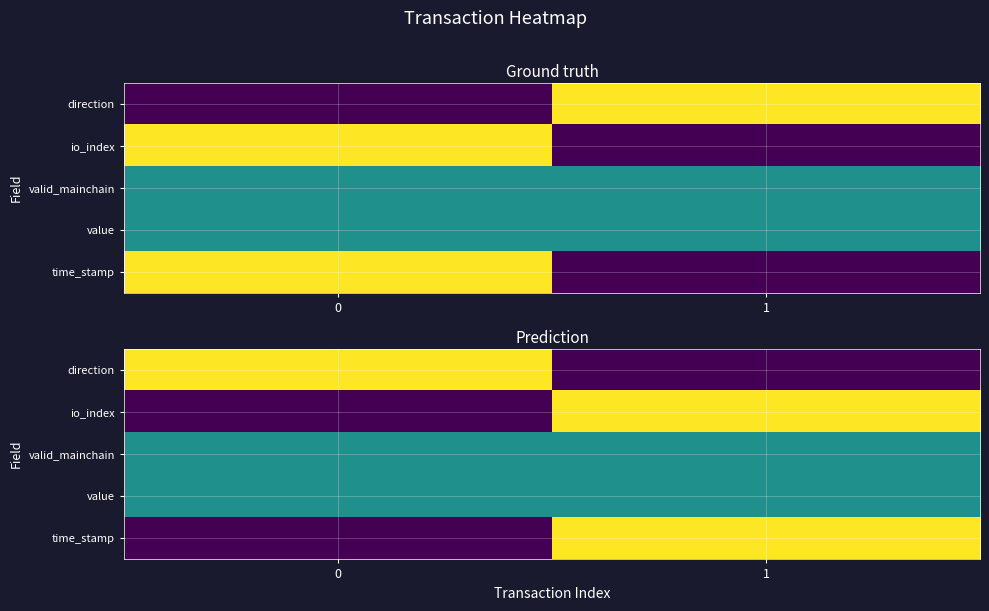

What is the spread (max minus min) of values at 0?

1.0